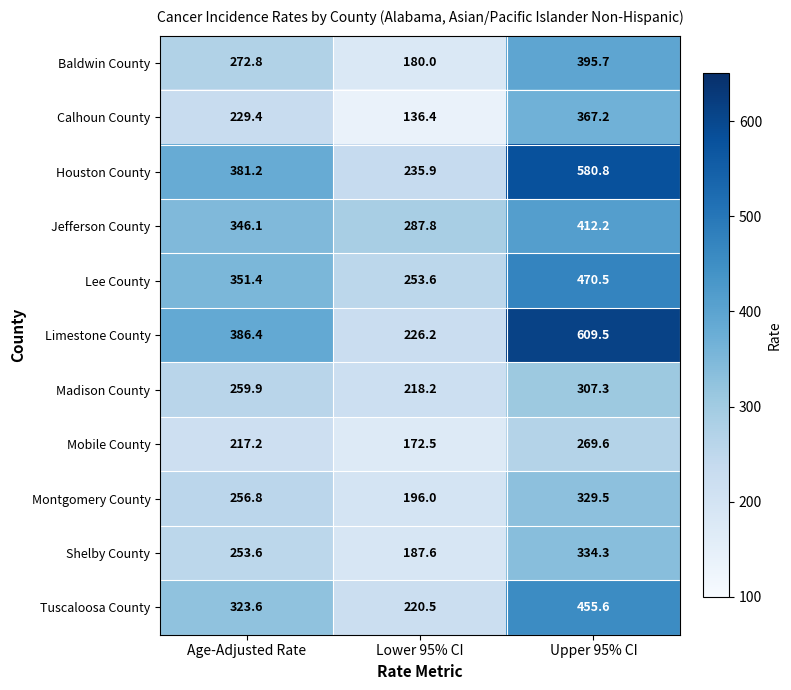

What is the smallest value displayed?

136.4